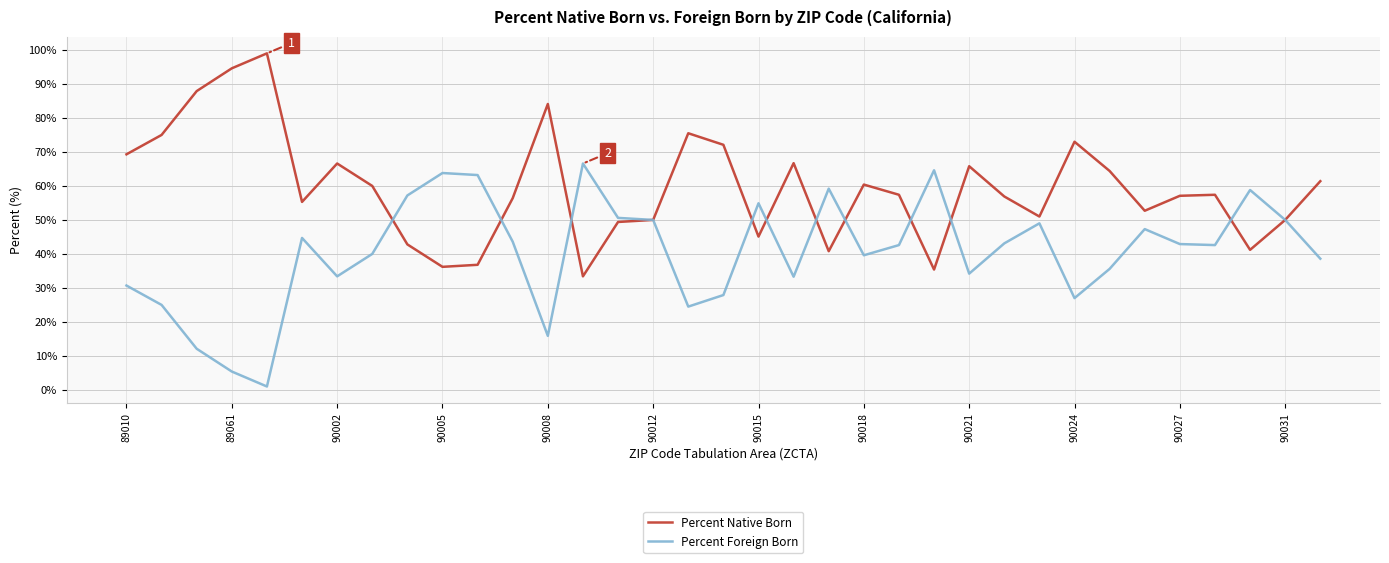

In Percent Native Born, how many points are higher than both neighbors (excluding endpoints)?

9